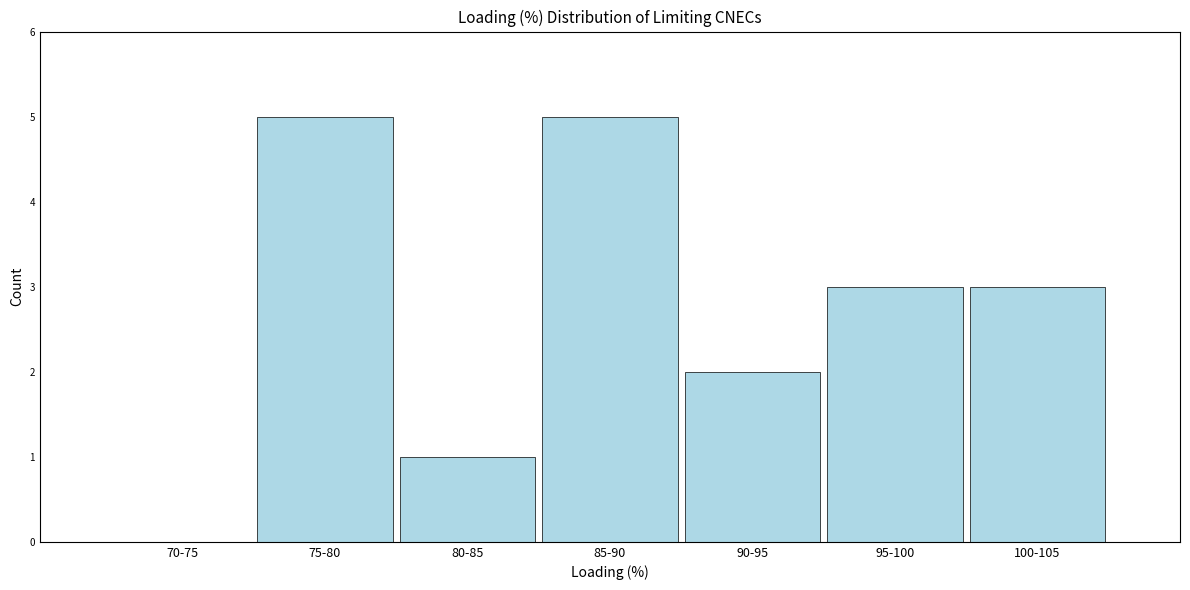

Reading left to right, list all the values displayed in this chart.

70-75=0	75-80=5	80-85=1	85-90=5	90-95=2	95-100=3	100-105=3